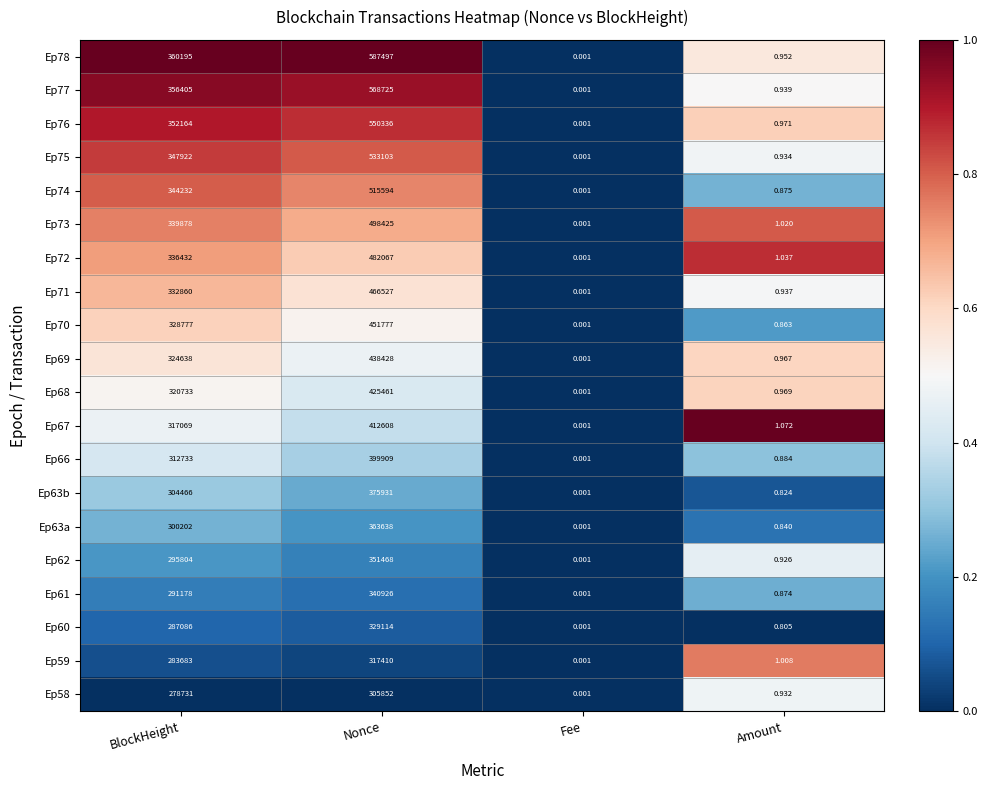

At which category is the sum across all series the highest?

Nonce